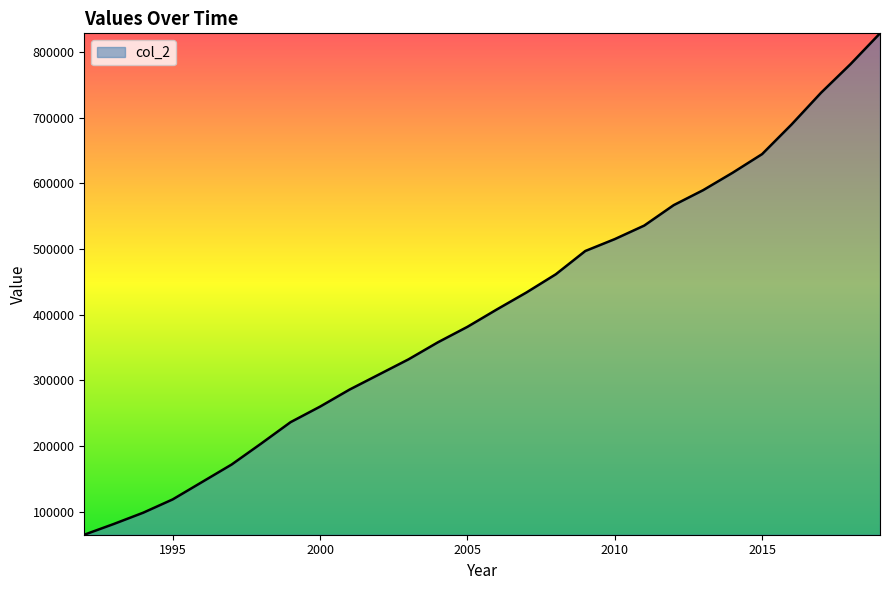

What is the average value?

415074.2